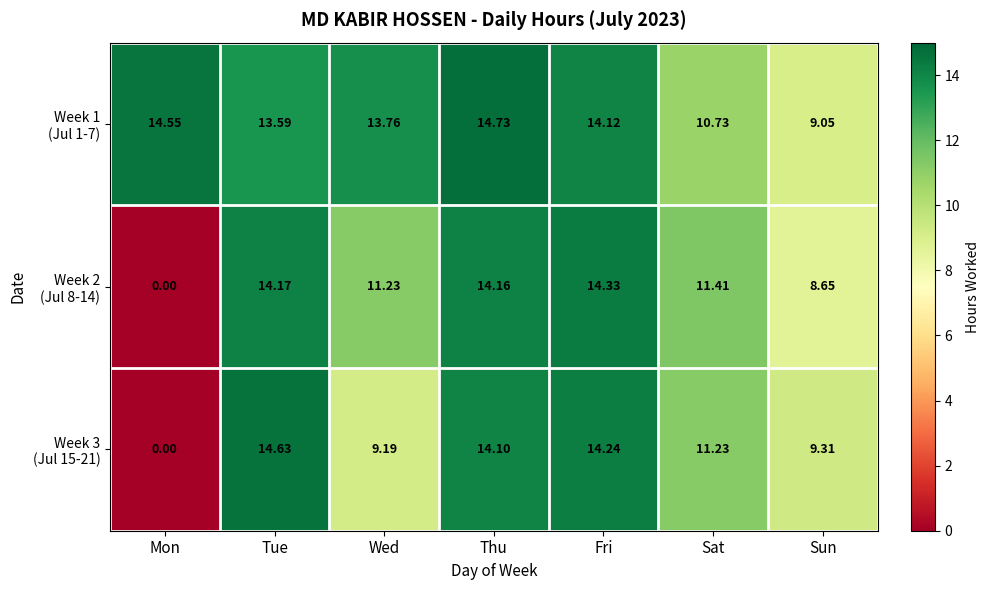

At which category does the chart reach its peak across all series?

Thu